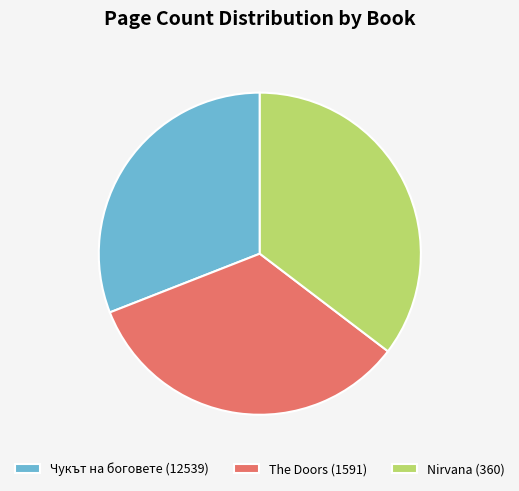

Is there any slice that represents more than half of the pie?

No